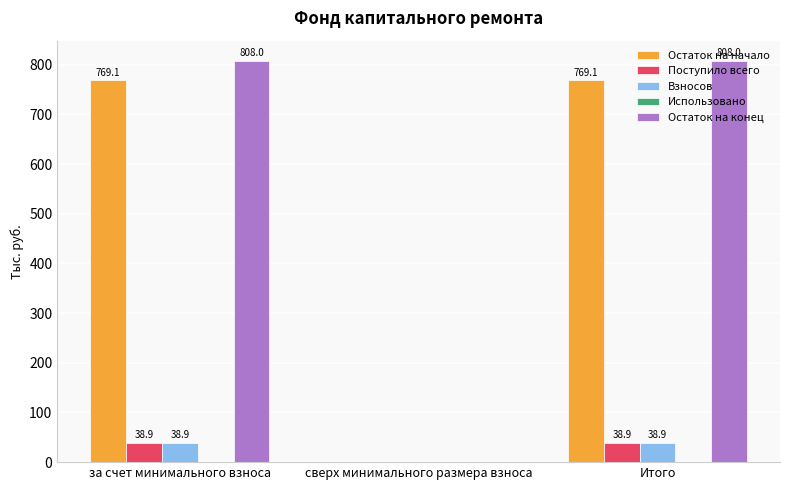

The value of Взносов at сверх минимального размера взноса is 0.0. True or false?

True